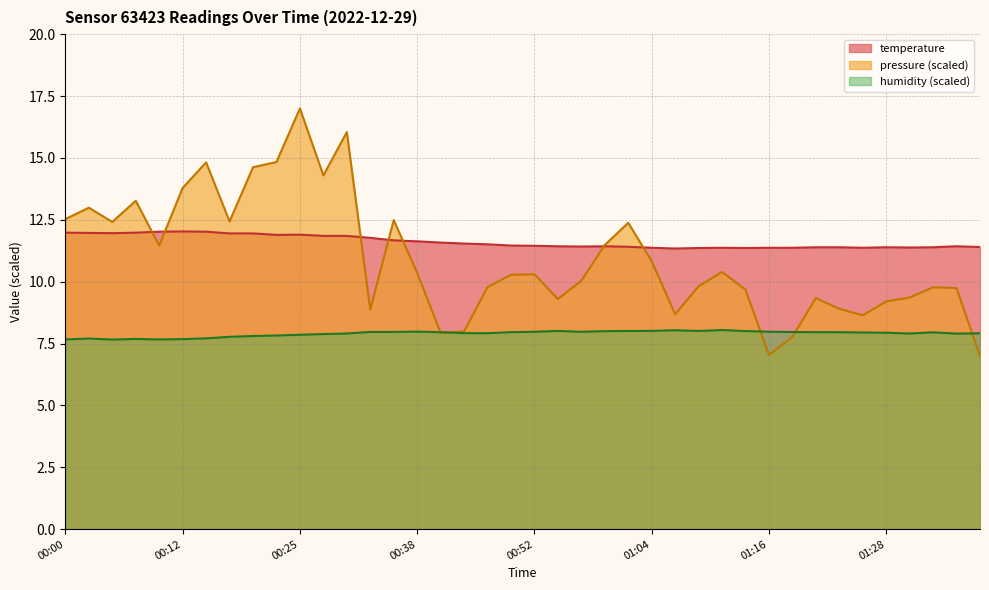

Which series changed the most between 00:09 and 00:49?

temperature